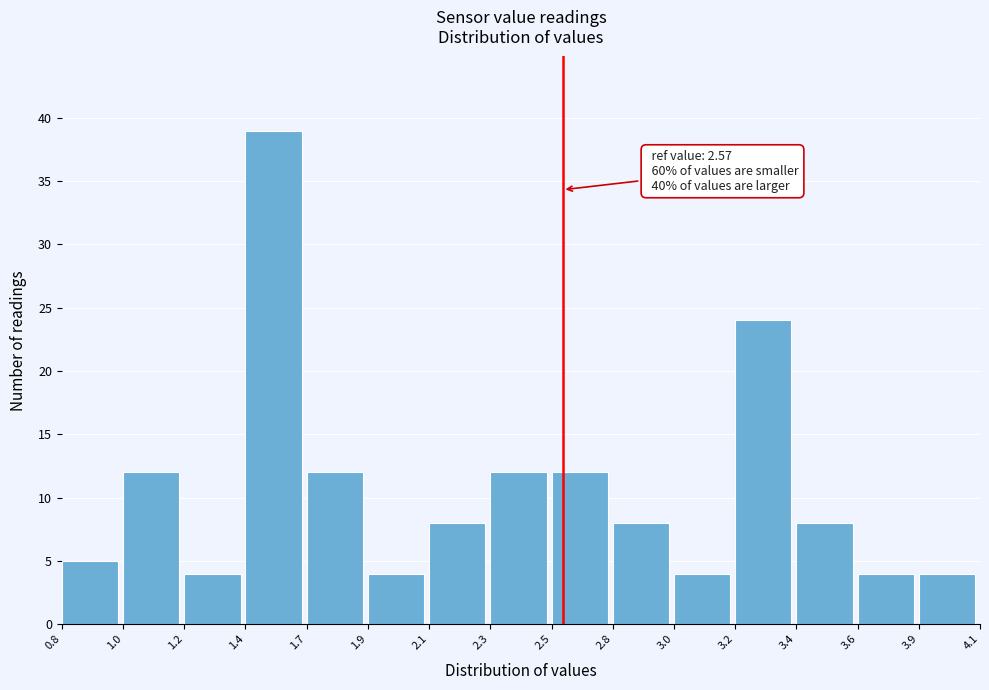

Reading left to right, list all the values displayed in this chart.

0.8=5	1.0=12	1.2=4	1.4=39	1.7=12	1.9=4	2.1=8	2.3=12	2.5=12	2.8=8	3.0=4	3.2=24	3.4=8	3.6=4	3.9=4